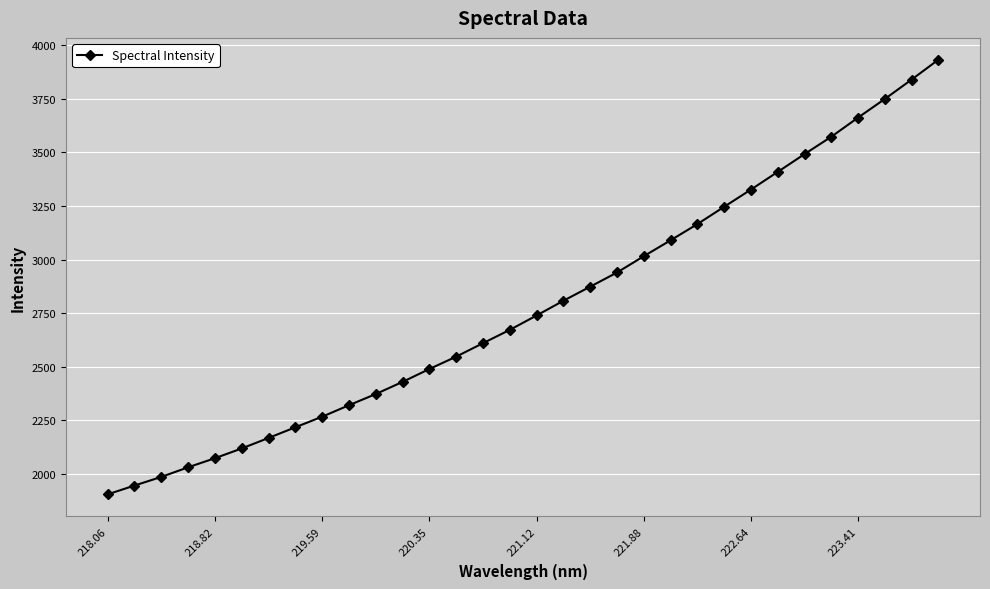

What is the average value?

2782.2